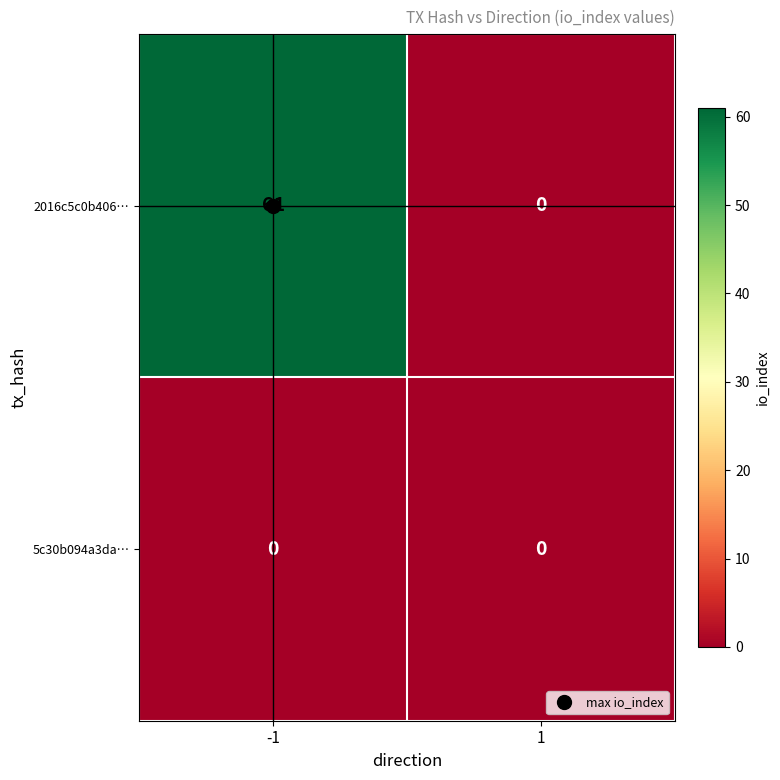

How many series are shown in this chart?

2